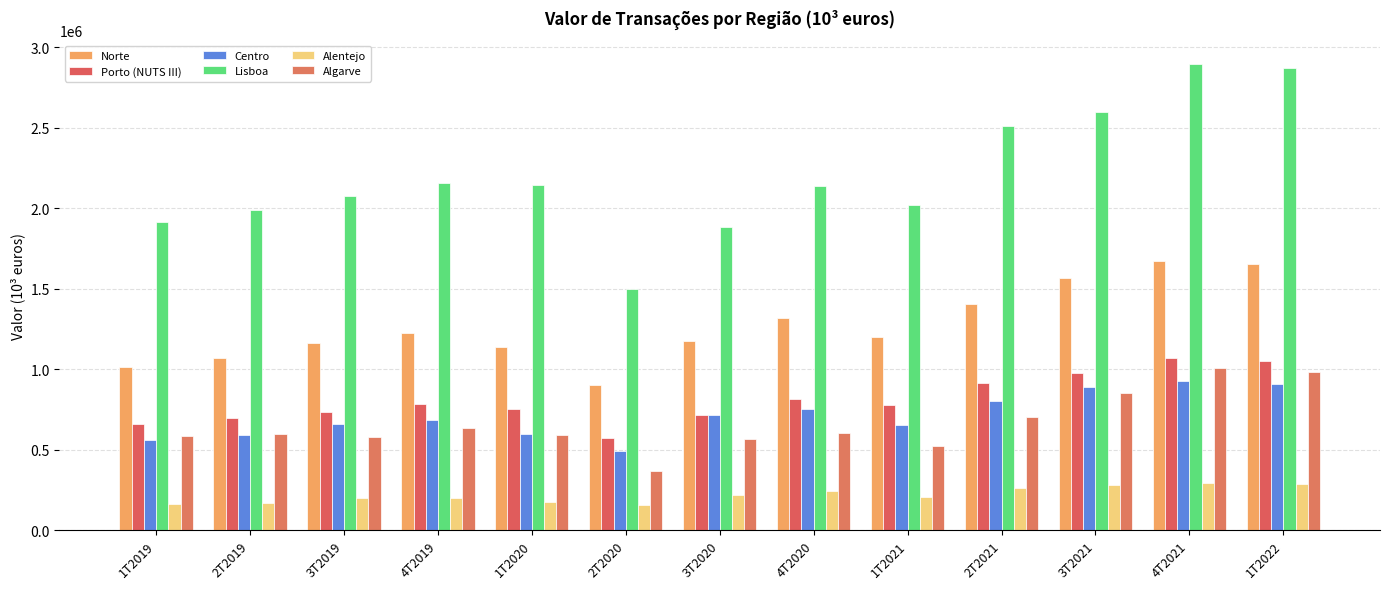

True or false: Algarve has a value of 701300 at 2T2021.

True